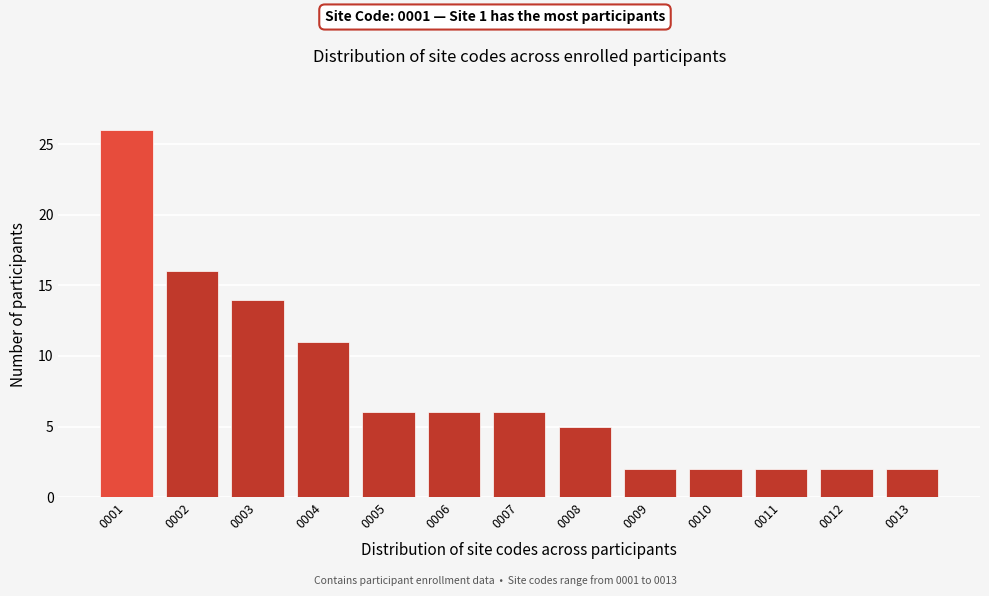

Reading left to right, list every bar in this chart as the range it spans on the x-axis followed by its height. The values are not printed on the chart, so give them approximately, as read against the axis.

0.5 to 1.5: 26
1.5 to 2.5: 16
2.5 to 3.5: 14
3.5 to 4.5: 11
4.5 to 5.5: 6
5.5 to 6.5: 6
6.5 to 7.5: 6
7.5 to 8.5: 5
8.5 to 9.5: 2
9.5 to 10.5: 2
10.5 to 11.5: 2
11.5 to 12.5: 2
12.5 to 13.5: 2